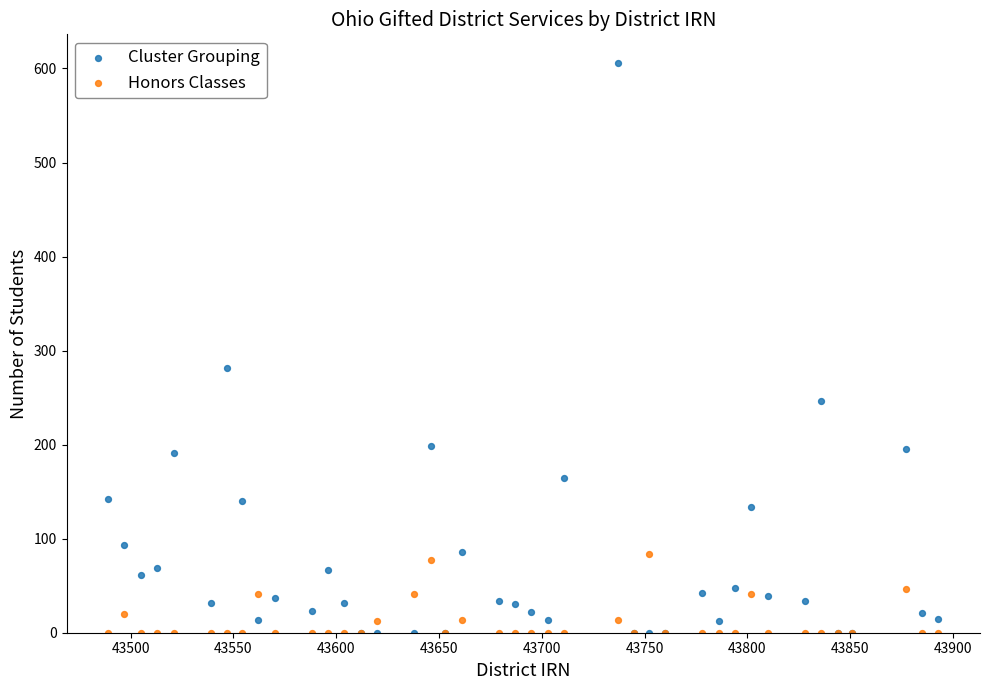

In the Cluster Grouping series, what Y value is closest to 303?

281